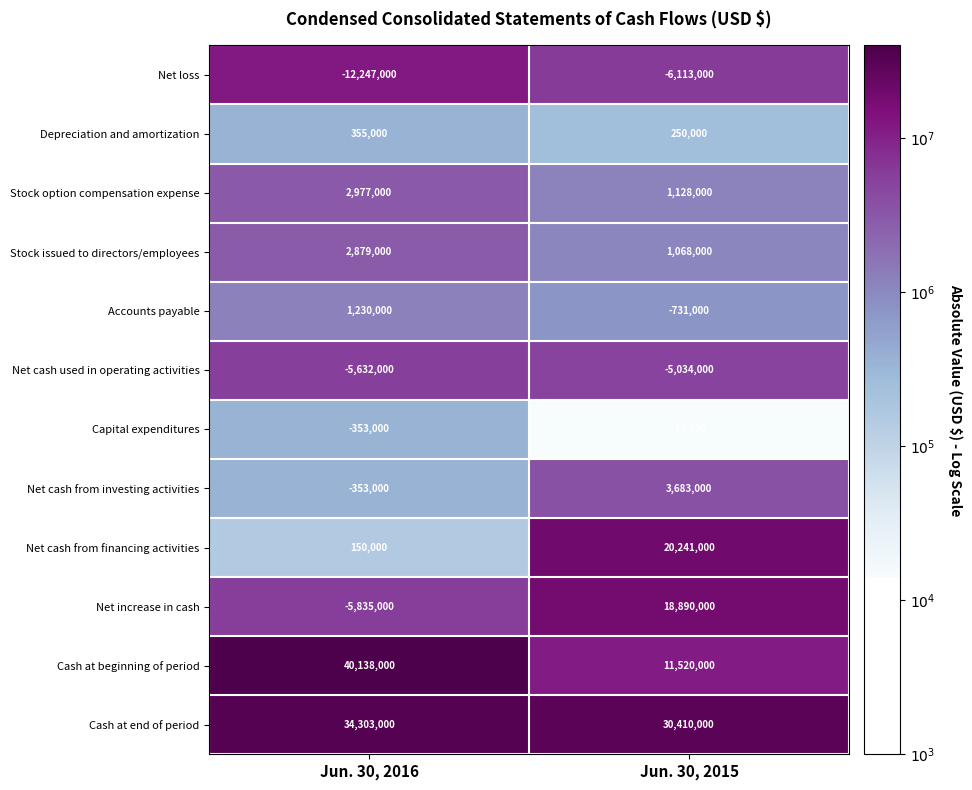

What is the total value across all series at Jun. 30, 2015?

75298000